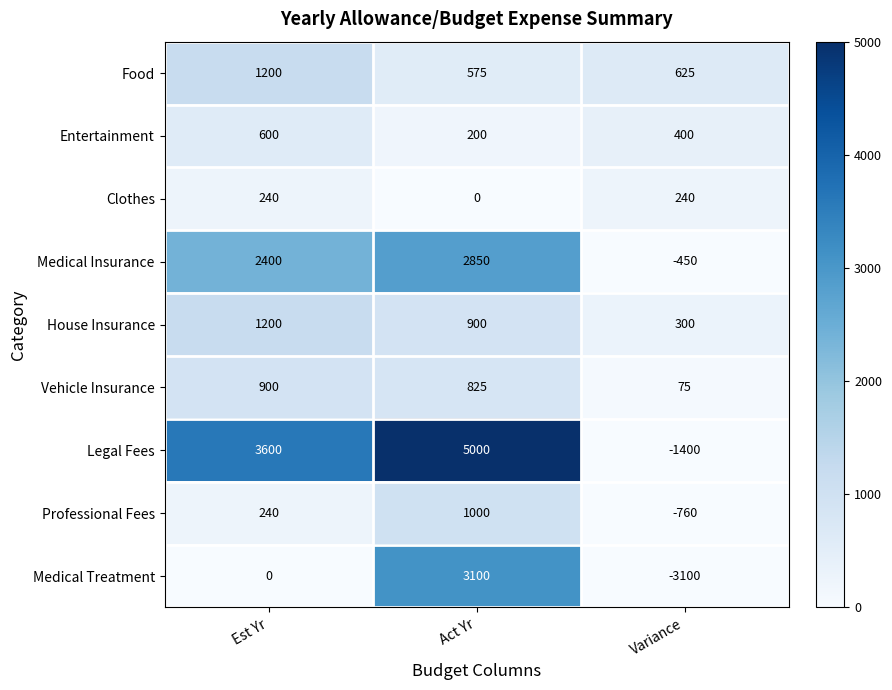

True or false: Medical Insurance has a value of 2400 at Est Yr.

True